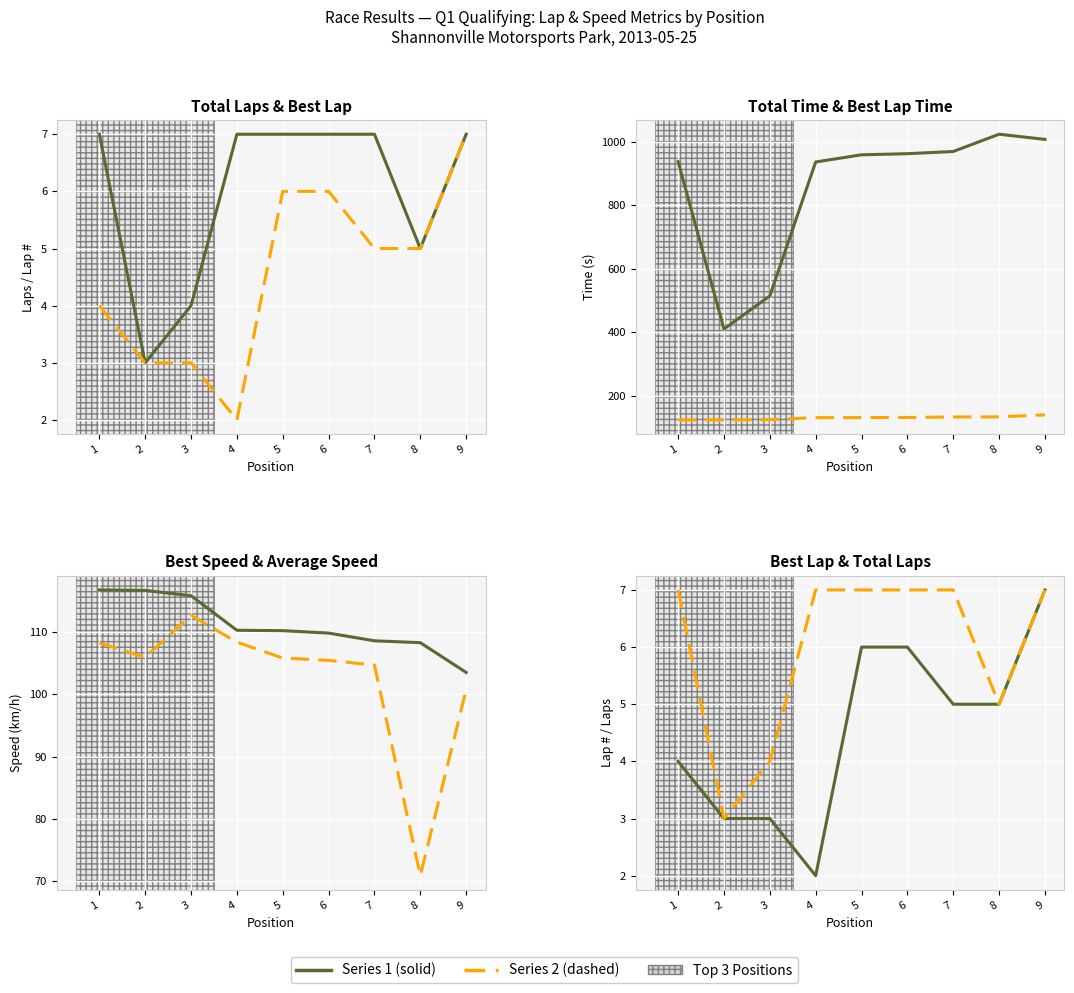

Which label corresponds to the largest value in the chart?

8